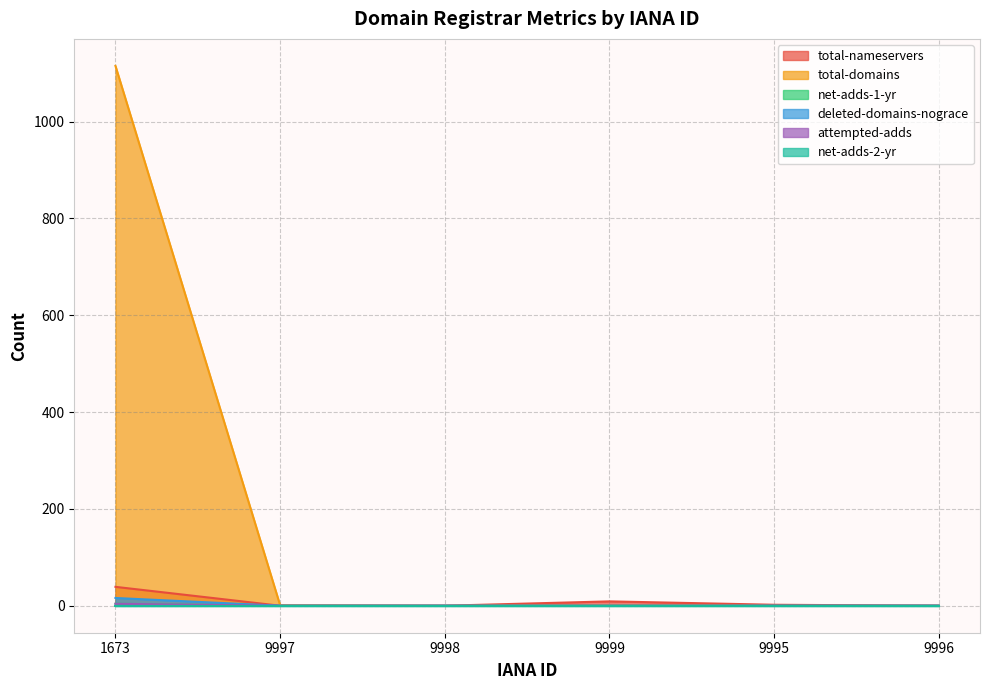

What is the label of the 4th point from the left?

9999